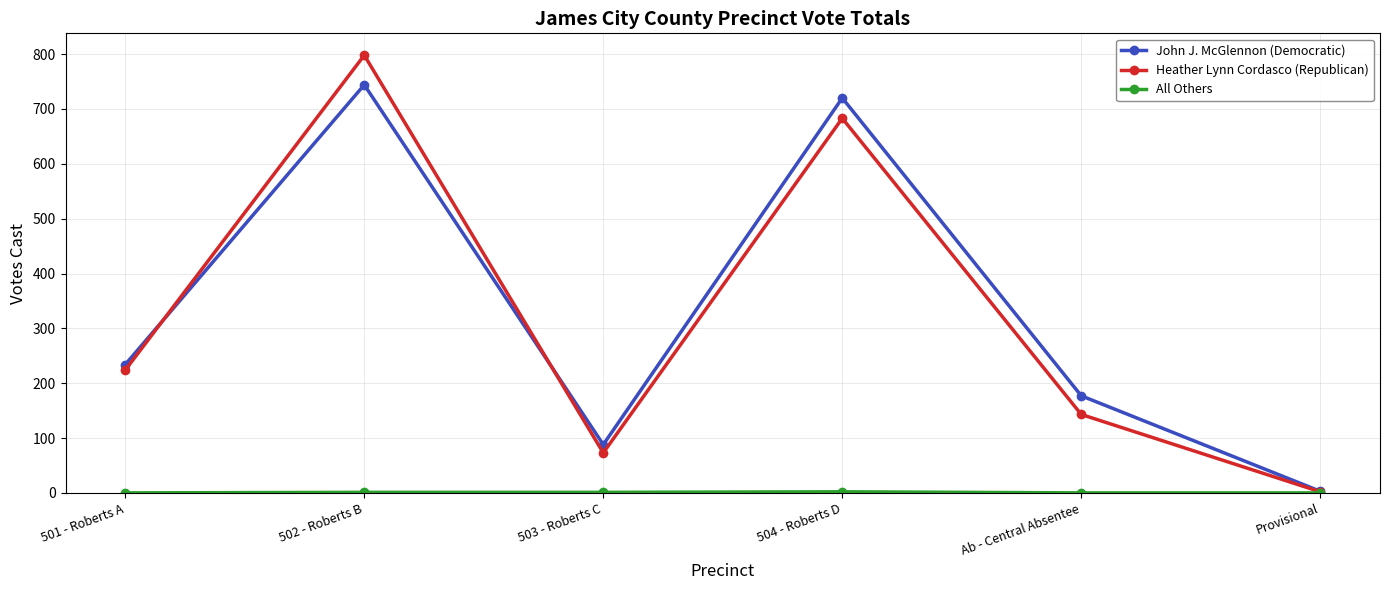

Which series has the widest spread of values?

Heather Lynn Cordasco (Republican)